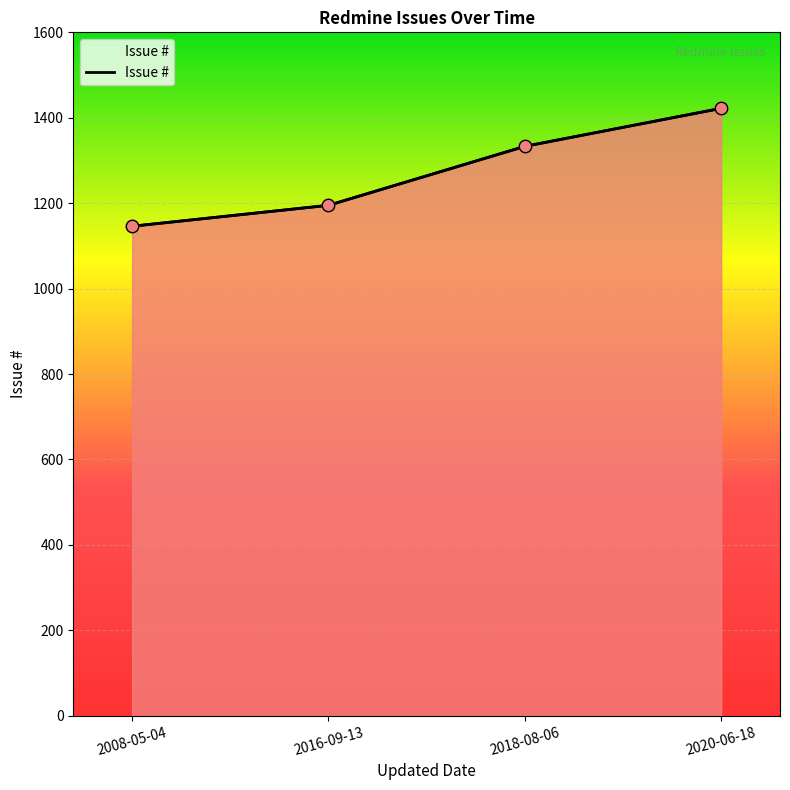

Which has a higher value, 2016-09-13 or 2008-05-04?

2016-09-13